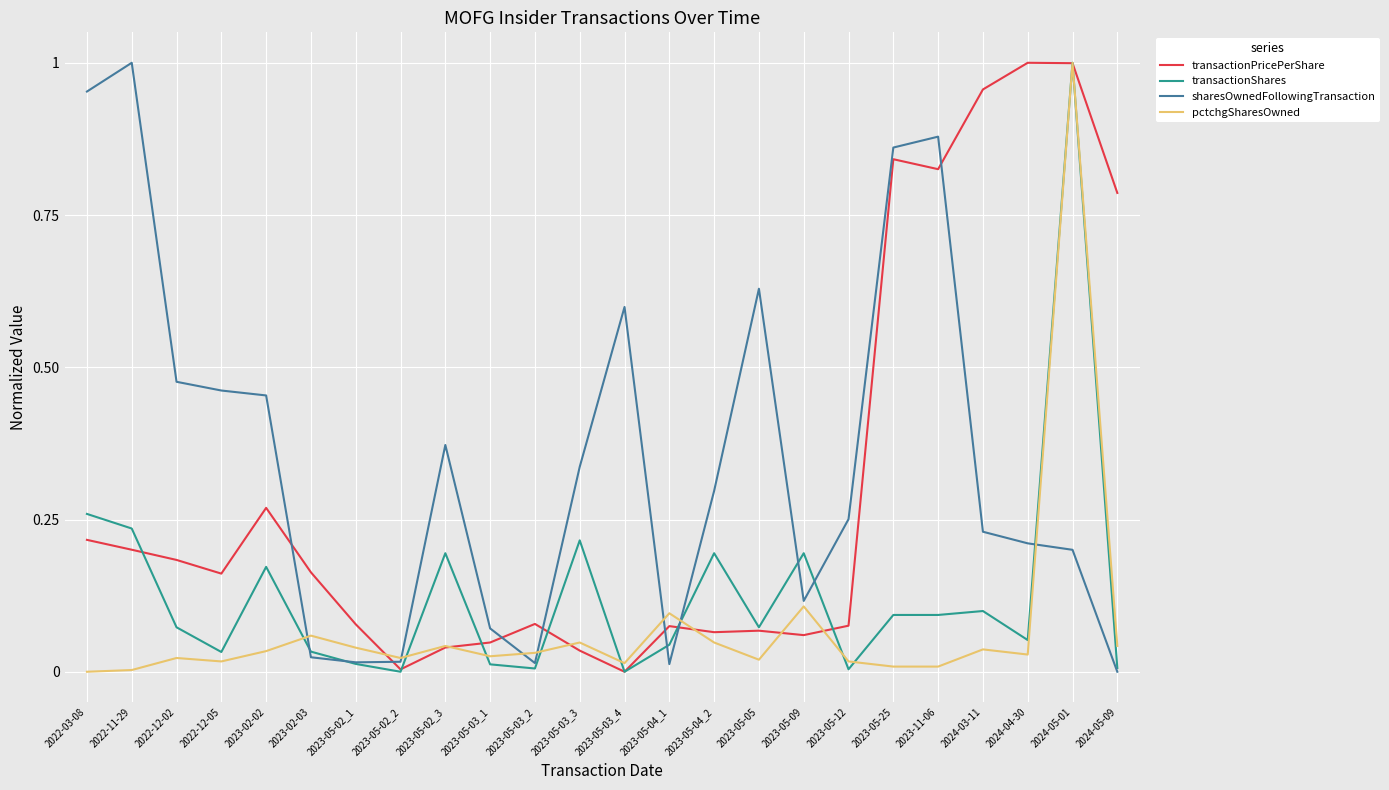

What position from the right is 2024-03-11?

4